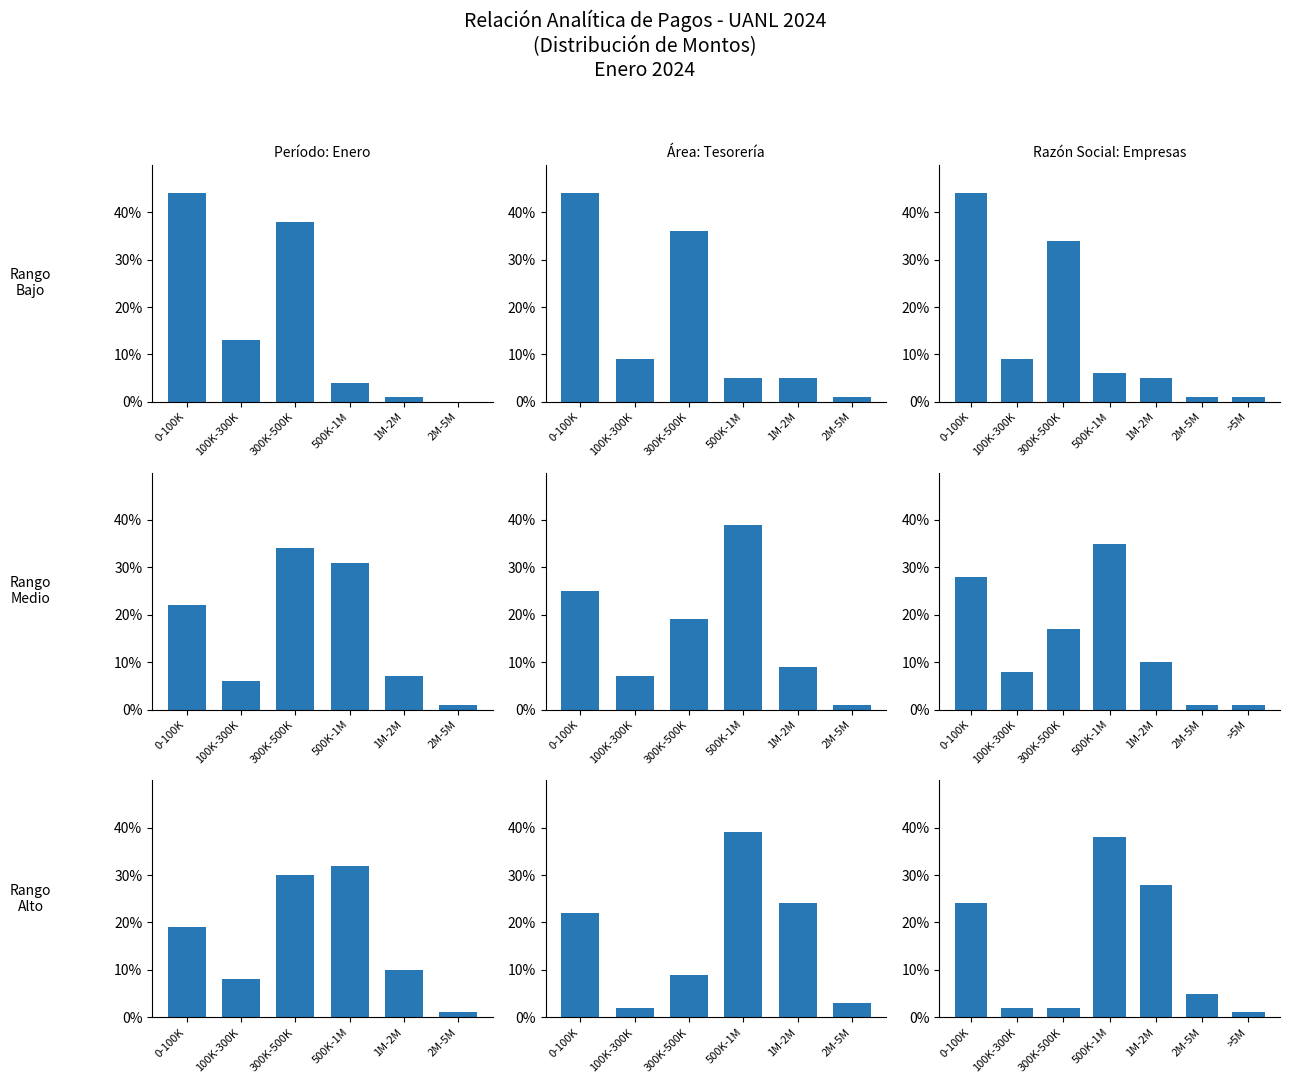

The chart shows a value of 38 at 500K-1M. True or false?

True